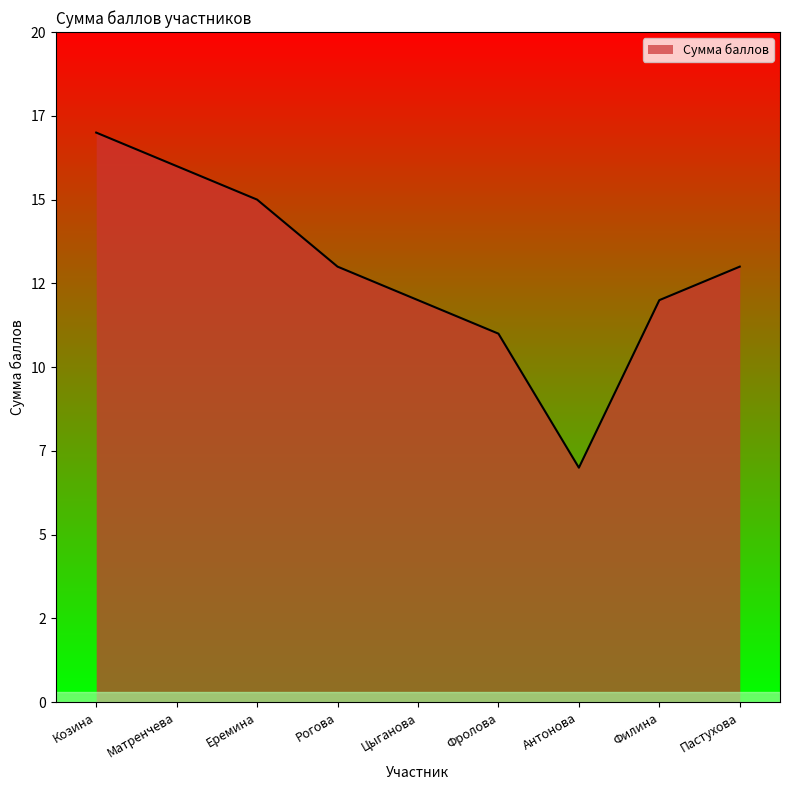

Which category has the lowest value across all series?

Антонова